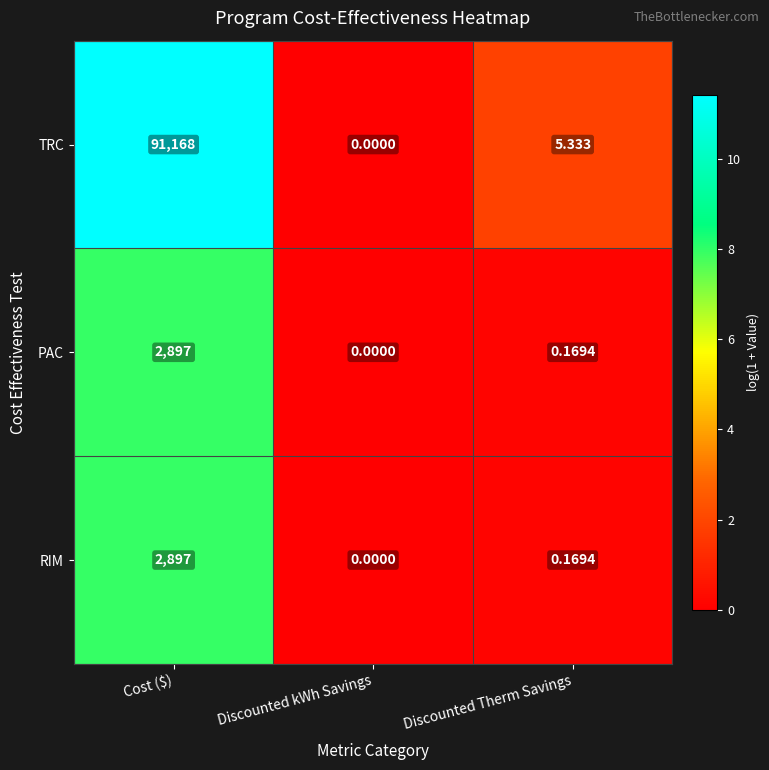

Which series has the largest total across all categories?

TRC